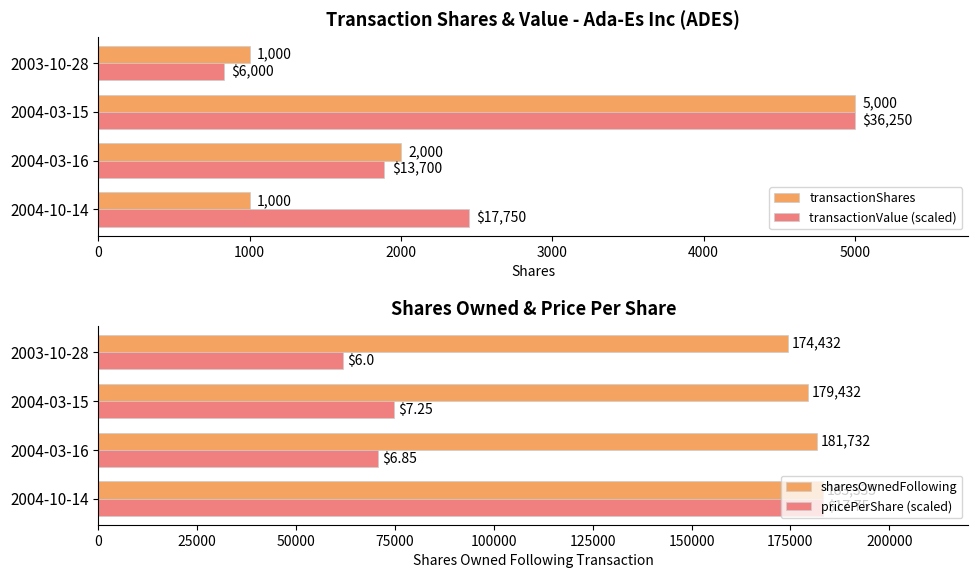

What is the average value of the pricePerShare (scaled) series?

97735.6